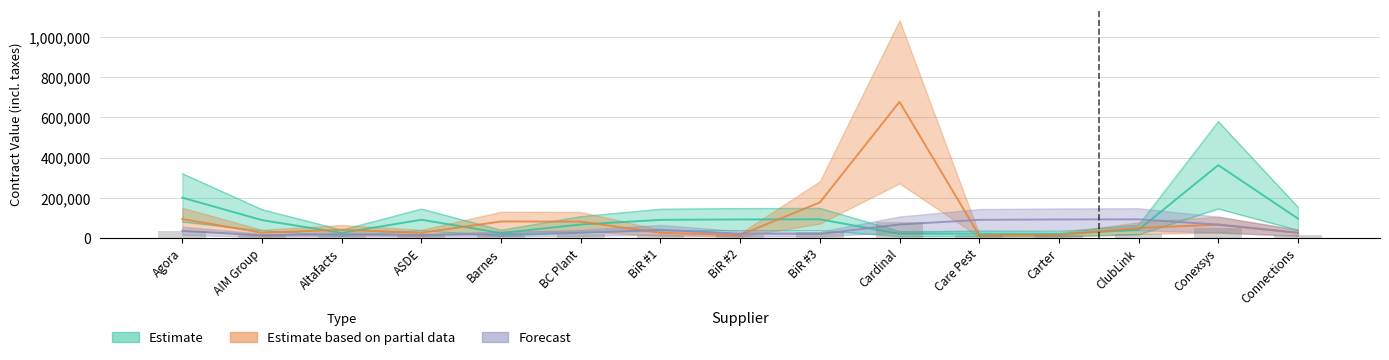

True or false: Forecast has a value of 66337.6 at Cardinal.

True